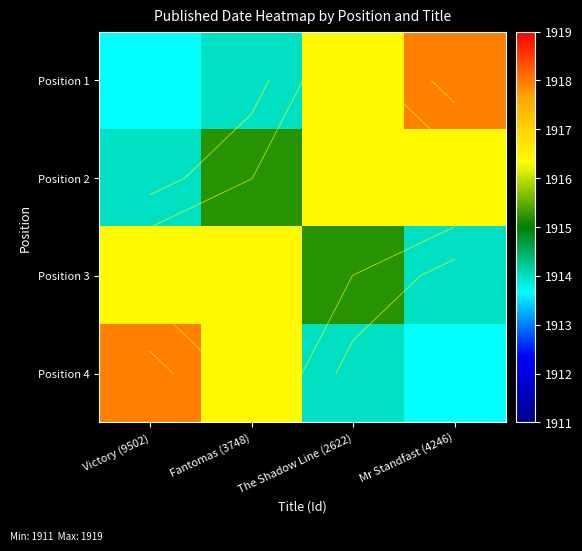

At how many categories does at least one series exceed 1915?

4